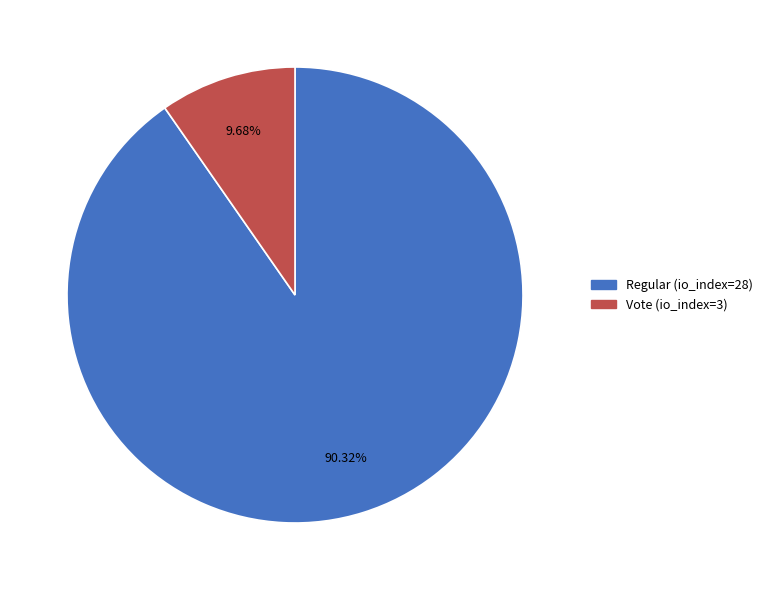

Which slice is the largest?

Regular (io_index=28)